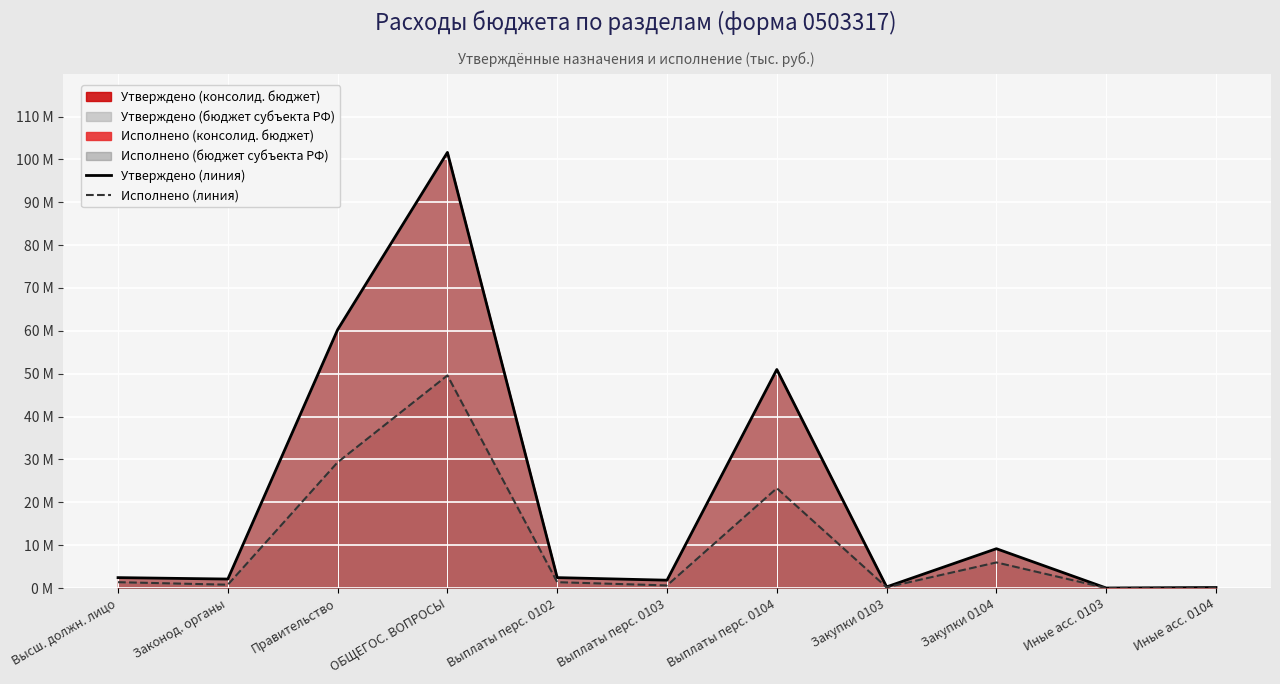

What is the label of the 5th point from the left?

Выплаты перс. 0102